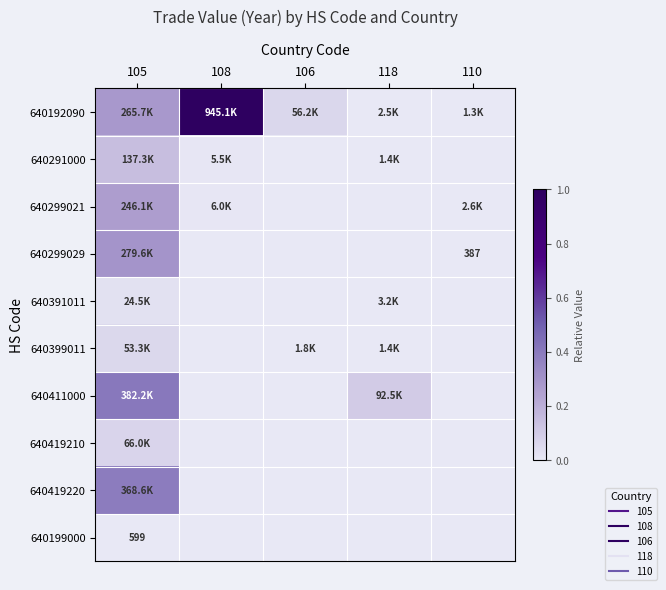

At which category is the sum across all series the highest?

105